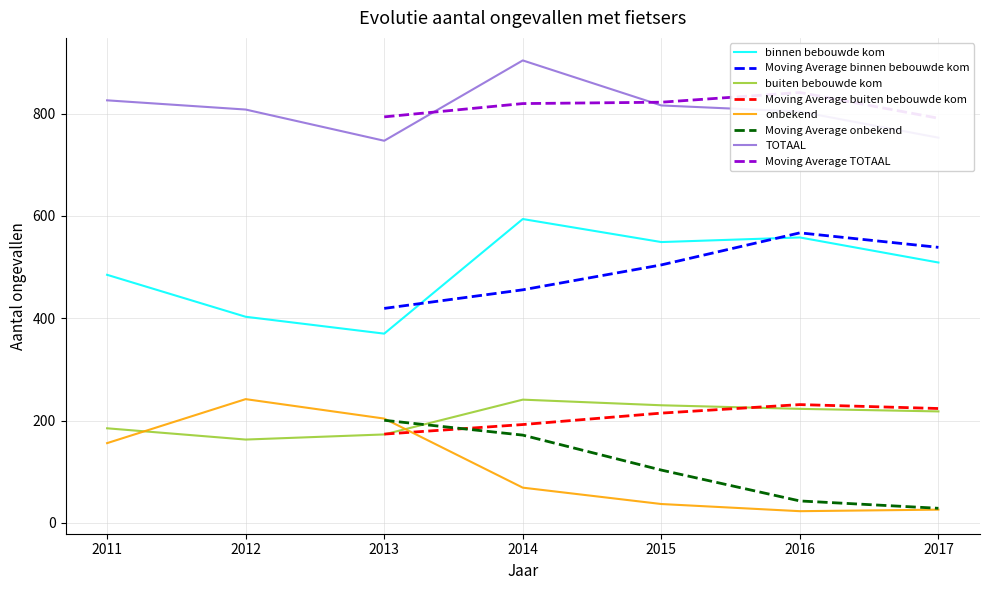

What is the highest value of the onbekend series?

242